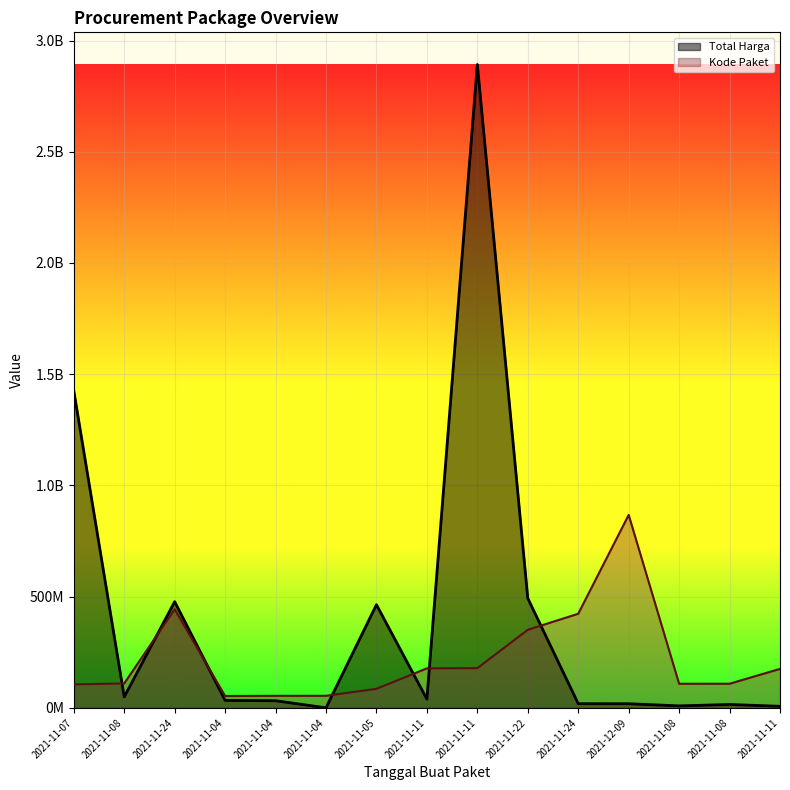

How many times do Total Harga and Kode Paket cross each other?

7